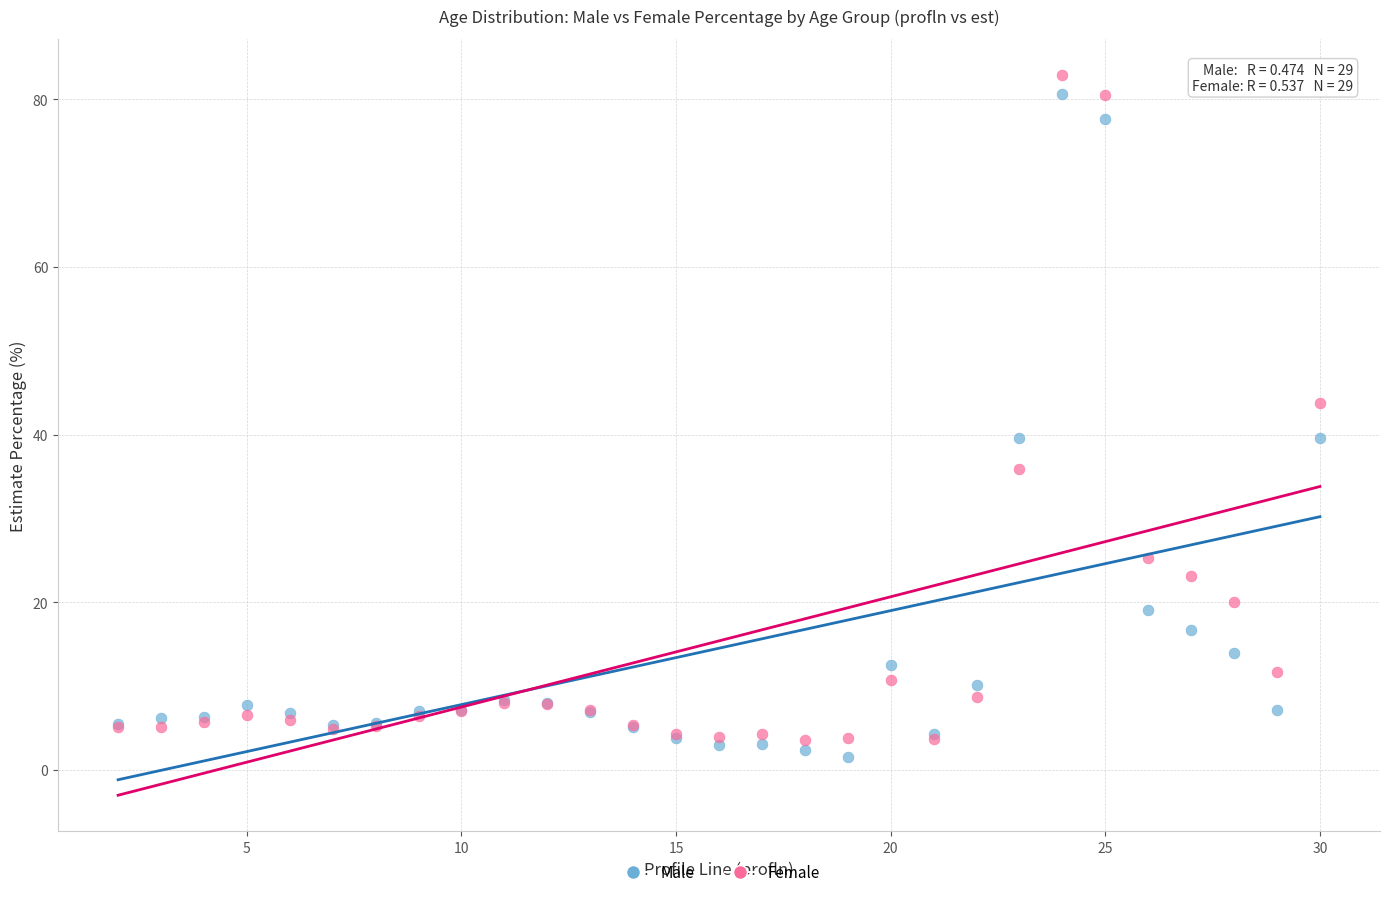

What are all the series names shown in the legend?

Male, Female